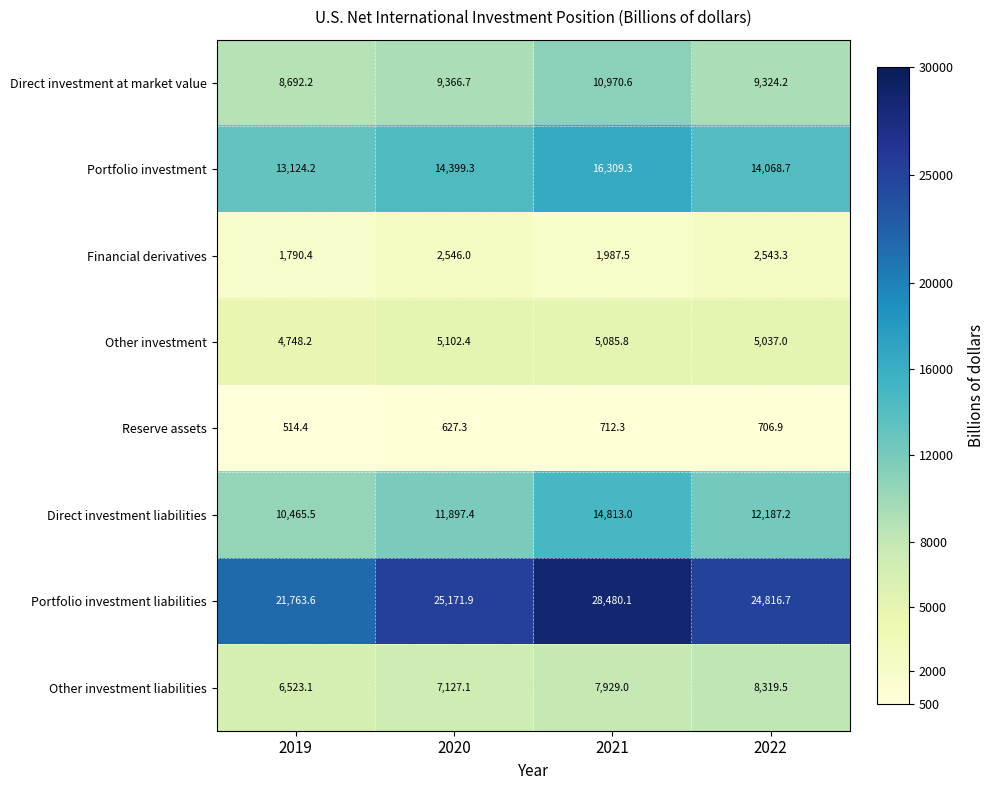

Is it true that Direct investment liabilities equals 26465.0 at 2021?

False